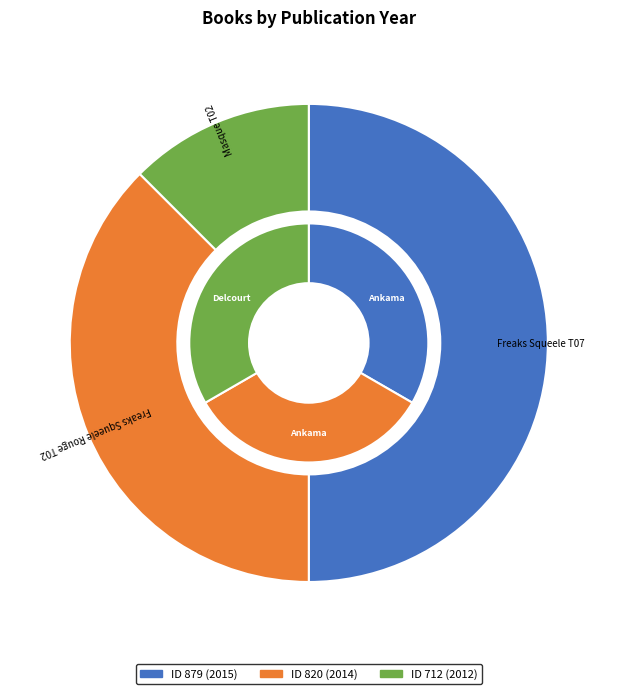

Do 879 and 820 together represent more than half of the pie?

Yes